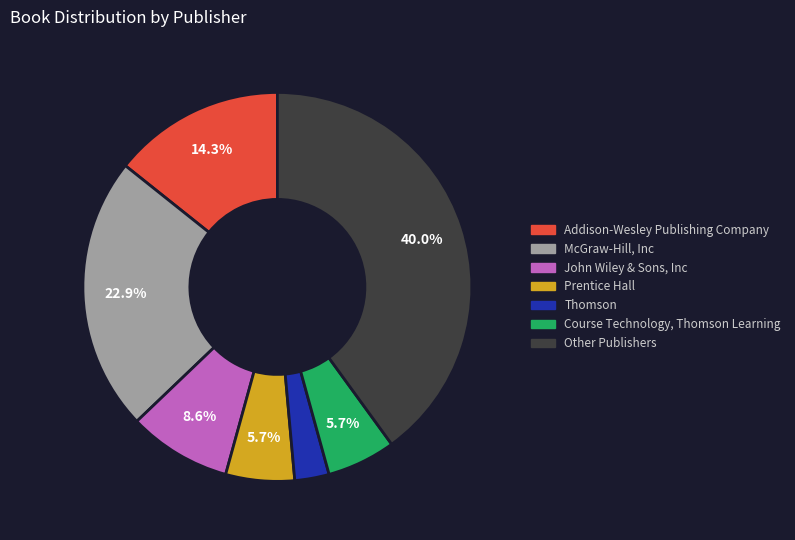

How many segments does this pie chart have?

7